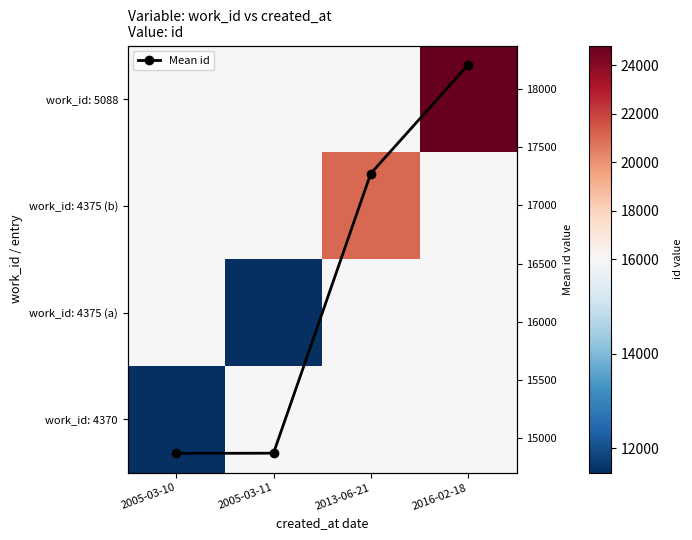

True or false: Mean id has more than 1 interior local peaks.

False